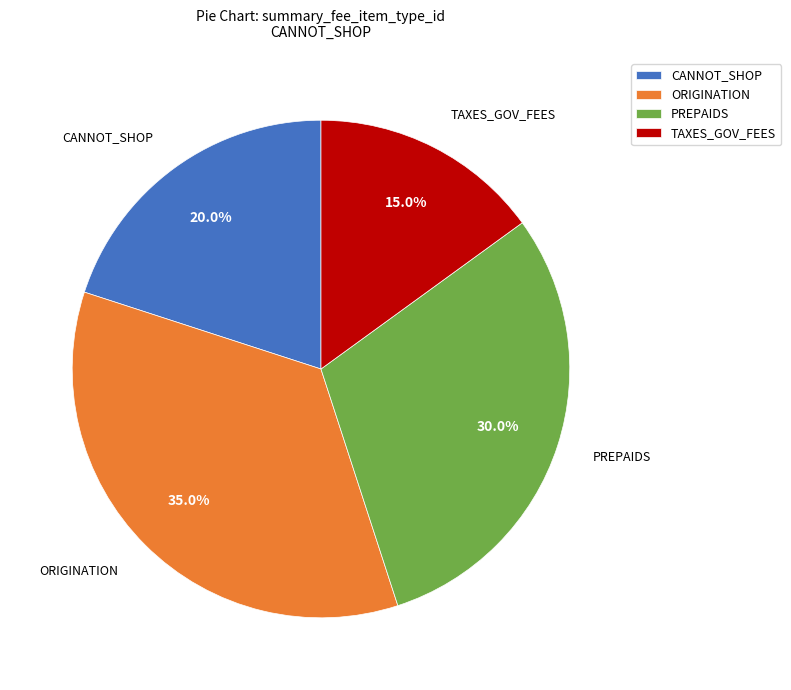

Approximately how many times larger is the value at TAXES_GOV_FEES compared to PREPAIDS?

0.5